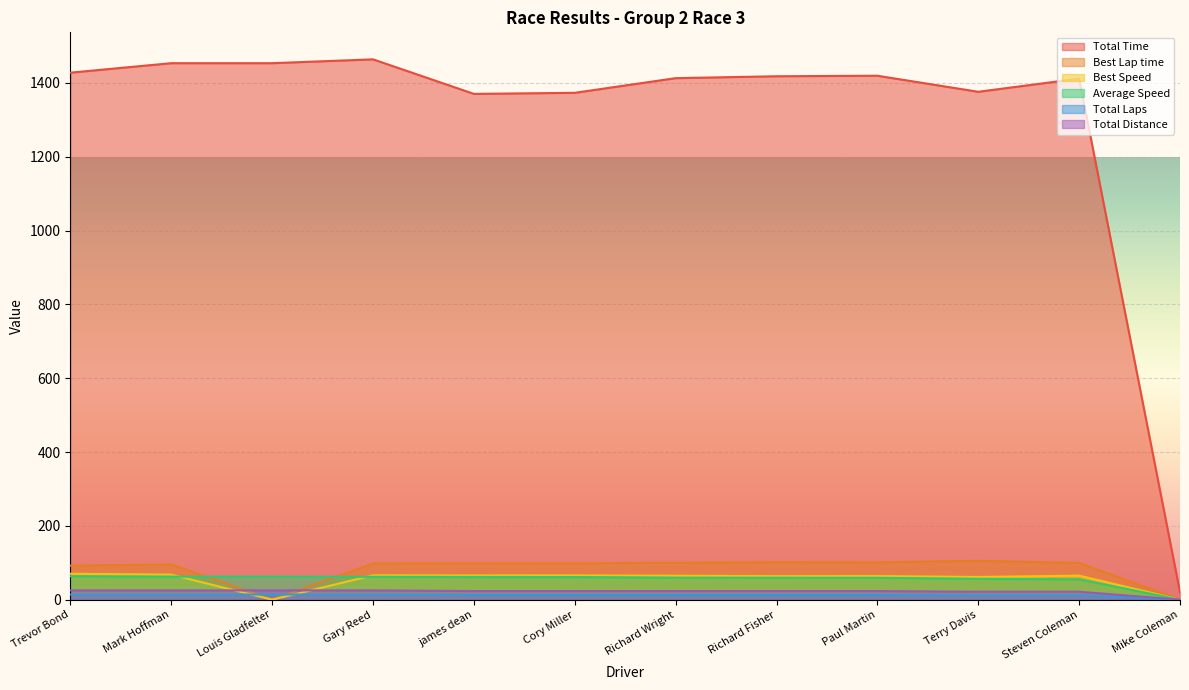

Is the value of Best Lap time at Cory Miller greater than the value of Best Speed at Richard Wright?

Yes